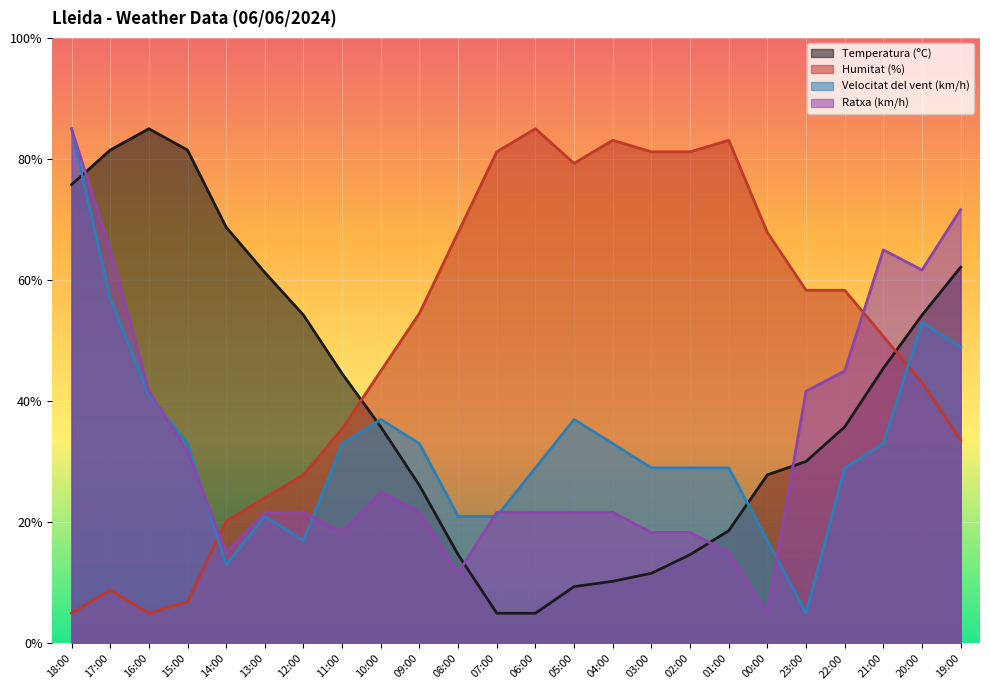

Reading left to right, transcribe all the data shown in this chart.

Temperatura (ºC): 18:00=75.8	17:00=81.5	16:00=85.0	15:00=81.5	14:00=68.7	13:00=61.3	12:00=54.2	11:00=44.6	10:00=35.8	09:00=26.1	08:00=14.7	07:00=5.0	06:00=5.0	05:00=9.4	04:00=10.3	03:00=11.6	02:00=14.7	01:00=18.6	00:00=27.9	23:00=30.1	22:00=35.8	21:00=45.4	20:00=54.2	19:00=62.1
Humitat (%): 18:00=5.0	17:00=8.8	16:00=5.0	15:00=6.9	14:00=20.2	13:00=24.0	12:00=27.9	11:00=35.5	10:00=45.0	09:00=54.5	08:00=67.9	07:00=81.2	06:00=85.0	05:00=79.3	04:00=83.1	03:00=81.2	02:00=81.2	01:00=83.1	00:00=67.9	23:00=58.3	22:00=58.3	21:00=50.7	20:00=43.1	19:00=33.6
Velocitat del vent (km/h): 18:00=85.0	17:00=57.0	16:00=41.0	15:00=33.0	14:00=13.0	13:00=21.0	12:00=17.0	11:00=33.0	10:00=37.0	09:00=33.0	08:00=21.0	07:00=21.0	06:00=29.0	05:00=37.0	04:00=33.0	03:00=29.0	02:00=29.0	01:00=29.0	00:00=17.0	23:00=5.0	22:00=29.0	21:00=33.0	20:00=53.0	19:00=49.0
Ratxa (km/h): 18:00=85.0	17:00=65.0	16:00=41.7	15:00=31.7	14:00=15.0	13:00=21.7	12:00=21.7	11:00=18.3	10:00=25.0	09:00=21.7	08:00=11.7	07:00=21.7	06:00=21.7	05:00=21.7	04:00=21.7	03:00=18.3	02:00=18.3	01:00=15.0	00:00=5.0	23:00=41.7	22:00=45.0	21:00=65.0	20:00=61.7	19:00=71.7